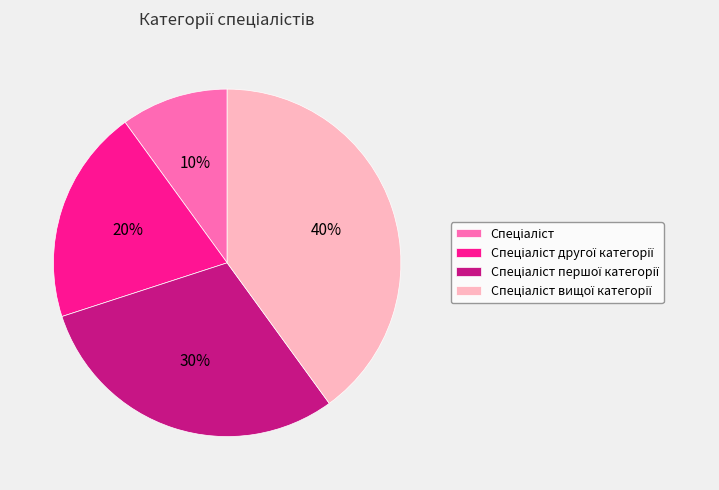

Does any single category account for the majority?

No